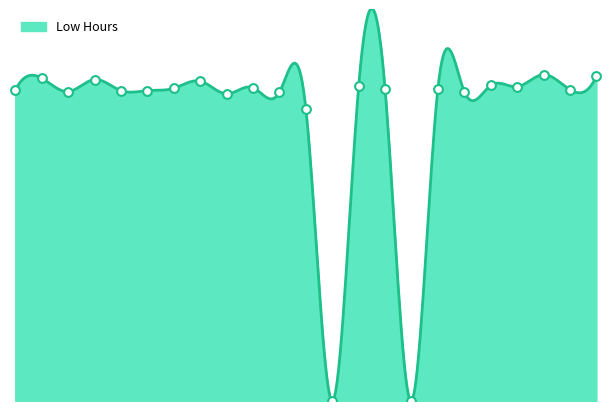

What is the change in value from 14 to 19?

+0.6